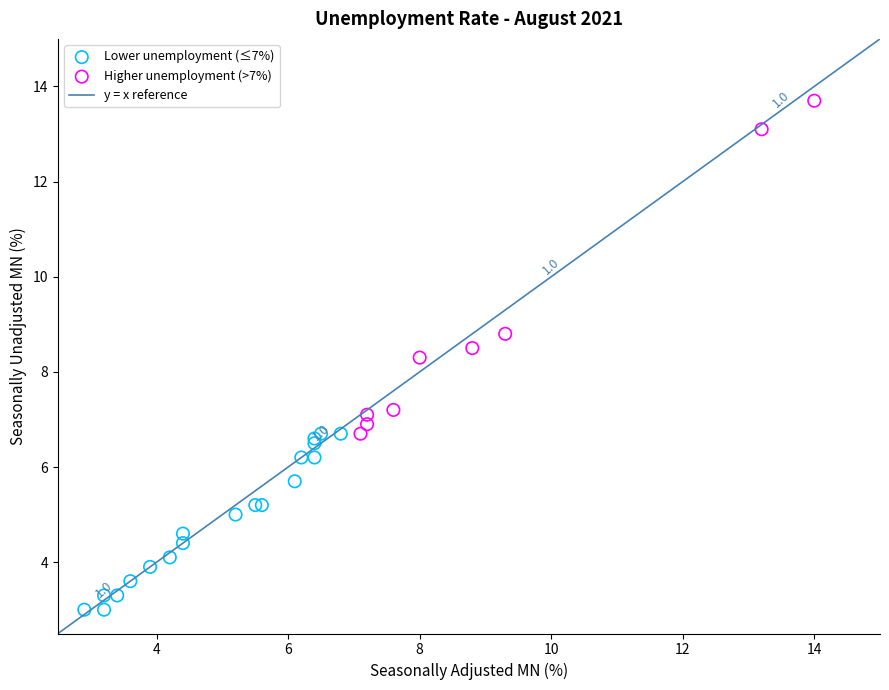

Which series has the largest Y range (max minus min)?

Higher unemployment (>7%)